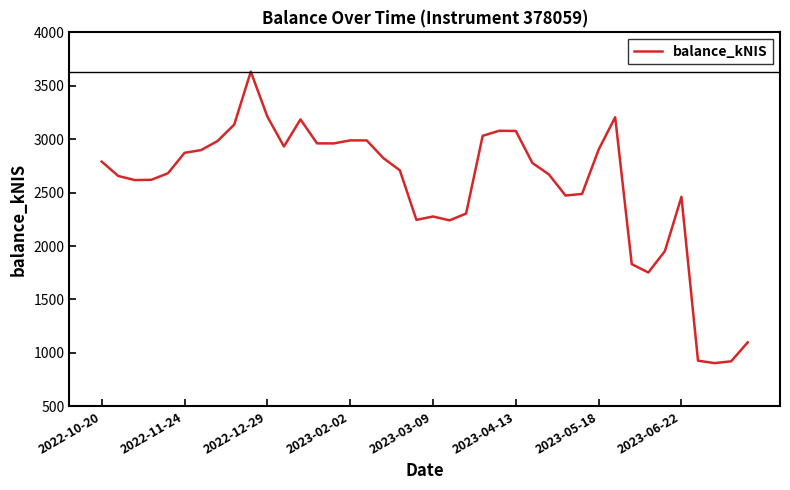

How many lines are shown in the chart?

1